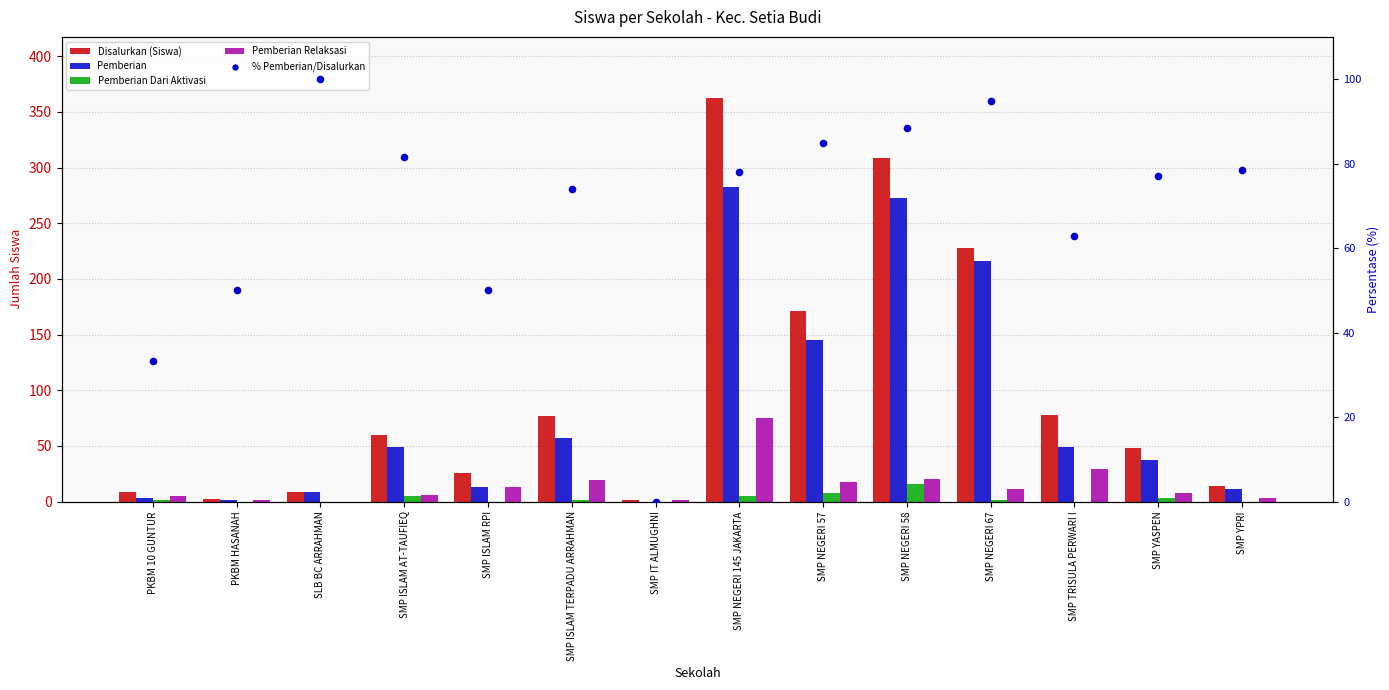

Which series contains the highest Y value?

Disalurkan (Siswa)